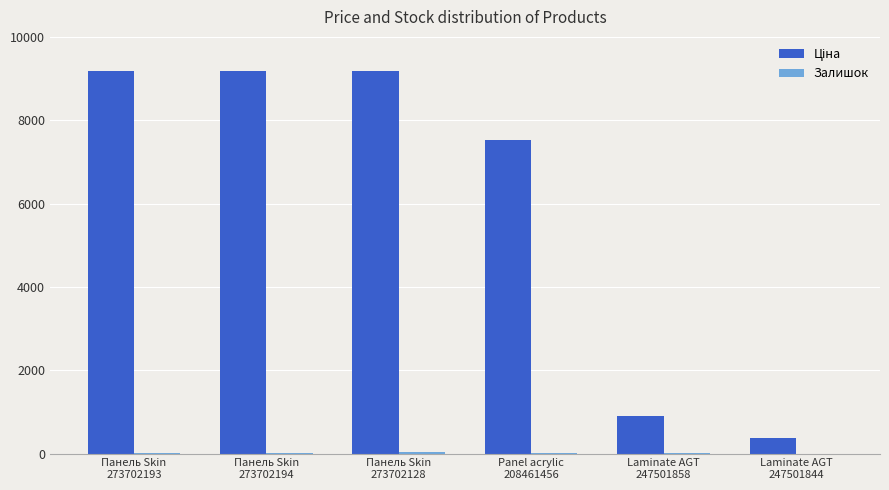

What is the label of the 2nd bar from the left?

Панель Skin
273702194